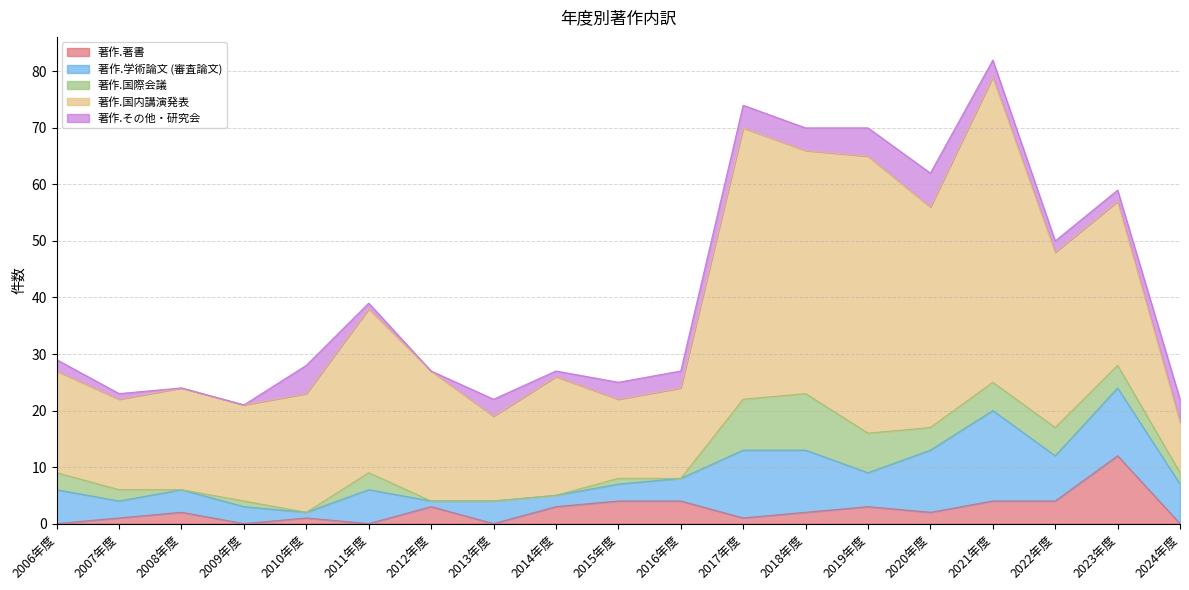

Reading right to left, transcribe all the data shown in this chart.

著作.著書: 2024年度=0	2023年度=12	2022年度=4	2021年度=4	2020年度=2	2019年度=3	2018年度=2	2017年度=1	2016年度=4	2015年度=4	2014年度=3	2013年度=0	2012年度=3	2011年度=0	2010年度=1	2009年度=0	2008年度=2	2007年度=1	2006年度=0
著作.学術論文 (審査論文): 2024年度=7	2023年度=12	2022年度=8	2021年度=16	2020年度=11	2019年度=6	2018年度=11	2017年度=12	2016年度=4	2015年度=3	2014年度=2	2013年度=4	2012年度=1	2011年度=6	2010年度=1	2009年度=3	2008年度=4	2007年度=3	2006年度=6
著作.国際会議: 2024年度=2	2023年度=4	2022年度=5	2021年度=5	2020年度=4	2019年度=7	2018年度=10	2017年度=9	2016年度=0	2015年度=1	2014年度=0	2013年度=0	2012年度=0	2011年度=3	2010年度=0	2009年度=1	2008年度=0	2007年度=2	2006年度=3
著作.国内講演発表: 2024年度=9	2023年度=29	2022年度=31	2021年度=54	2020年度=39	2019年度=49	2018年度=43	2017年度=48	2016年度=16	2015年度=14	2014年度=21	2013年度=15	2012年度=23	2011年度=29	2010年度=21	2009年度=17	2008年度=18	2007年度=16	2006年度=18
著作.その他・研究会: 2024年度=4	2023年度=2	2022年度=2	2021年度=3	2020年度=6	2019年度=5	2018年度=4	2017年度=4	2016年度=3	2015年度=3	2014年度=1	2013年度=3	2012年度=0	2011年度=1	2010年度=5	2009年度=0	2008年度=0	2007年度=1	2006年度=2